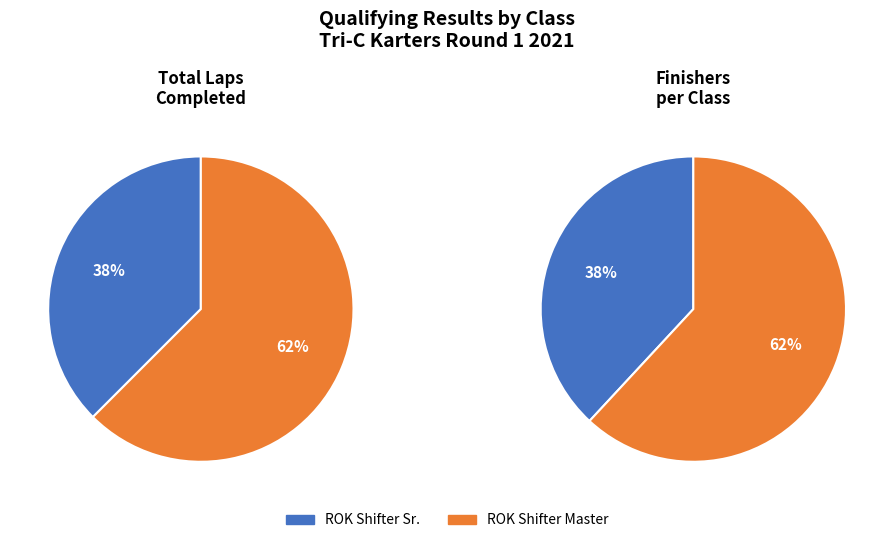

The ROK Shifter Sr. slice represents 32% of the pie. True or false?

False